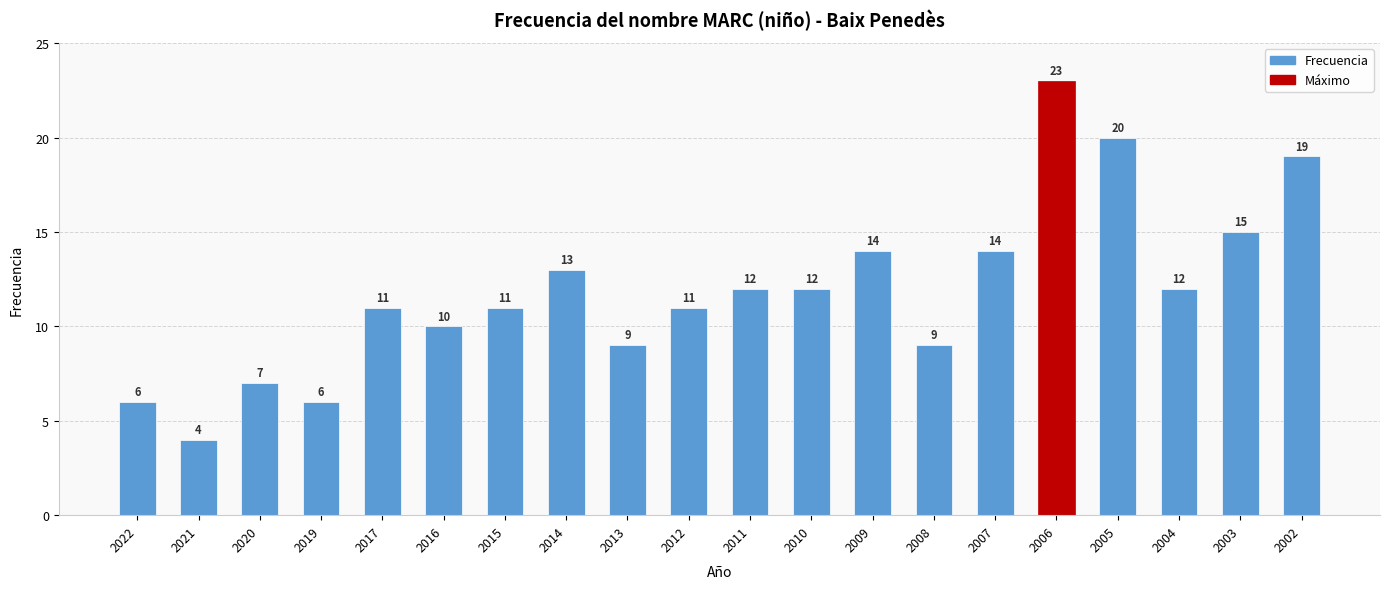

Which has a higher value, 2003 or 2002?

2002